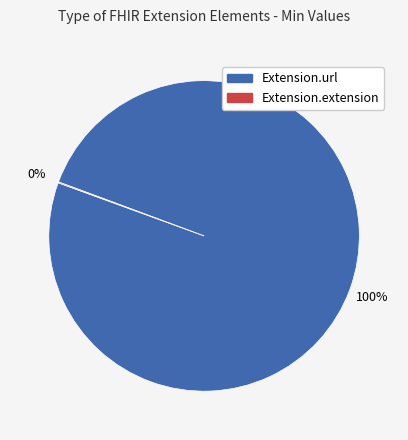

Which category has the biggest portion of the pie?

Extension.url